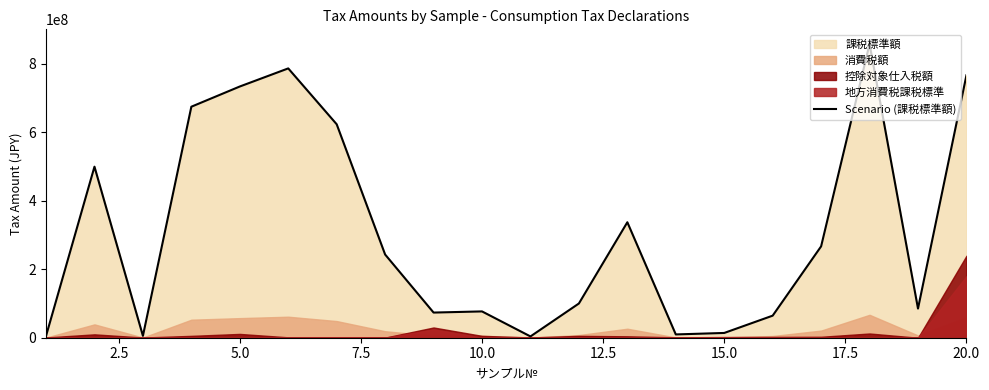

Reading left to right, extract all data points from this chart.

5187000	499615000	5413000	674794000	733829000	786694000	623515000	243027000	73489000	76846000	3760000	100000000	337316000	9619000	13912000	64453000	266878000	857921000	85122000	766634000